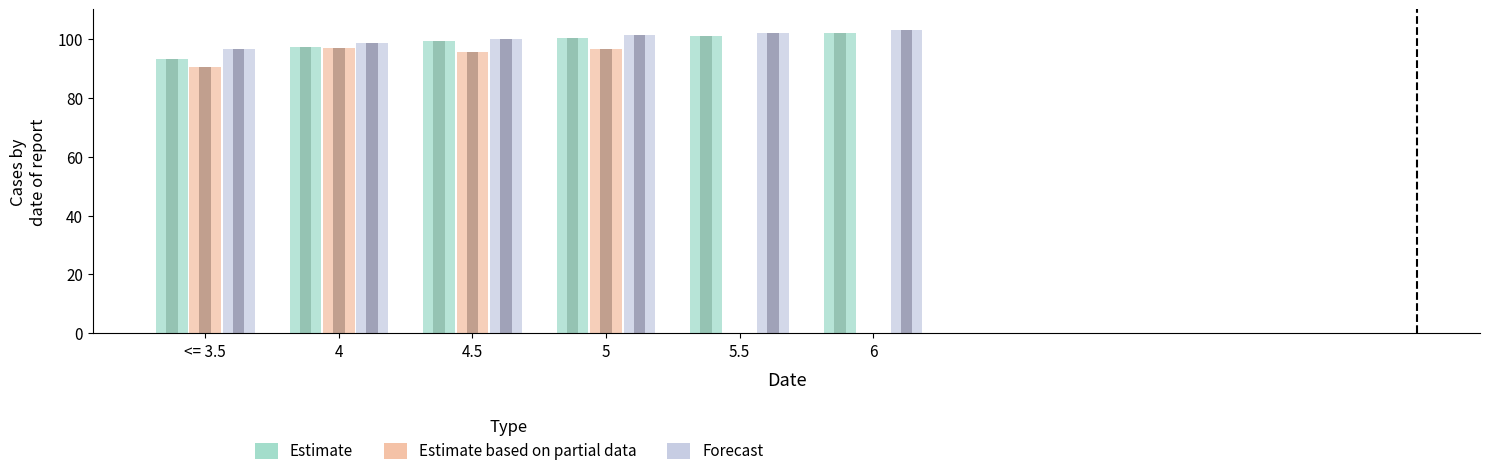

What is the sum of all Estimate based on partial data values?

379.5